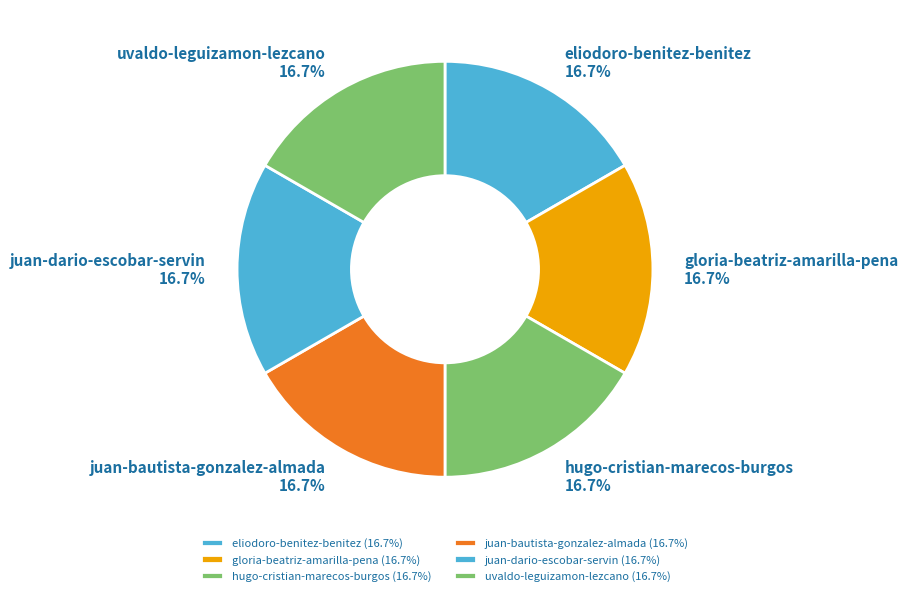

To the nearest percent, what percentage of the pie is hugo-cristian-marecos-burgos?

17%